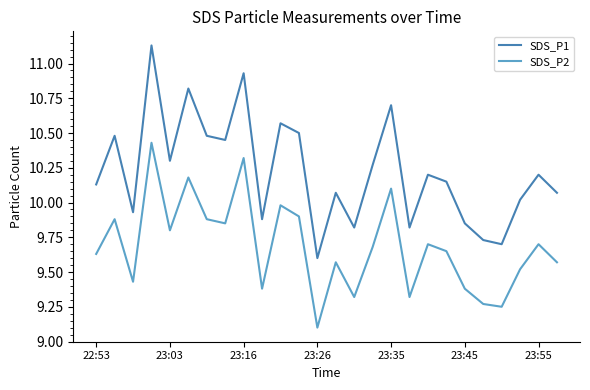

Which series has the widest spread of values?

SDS_P1